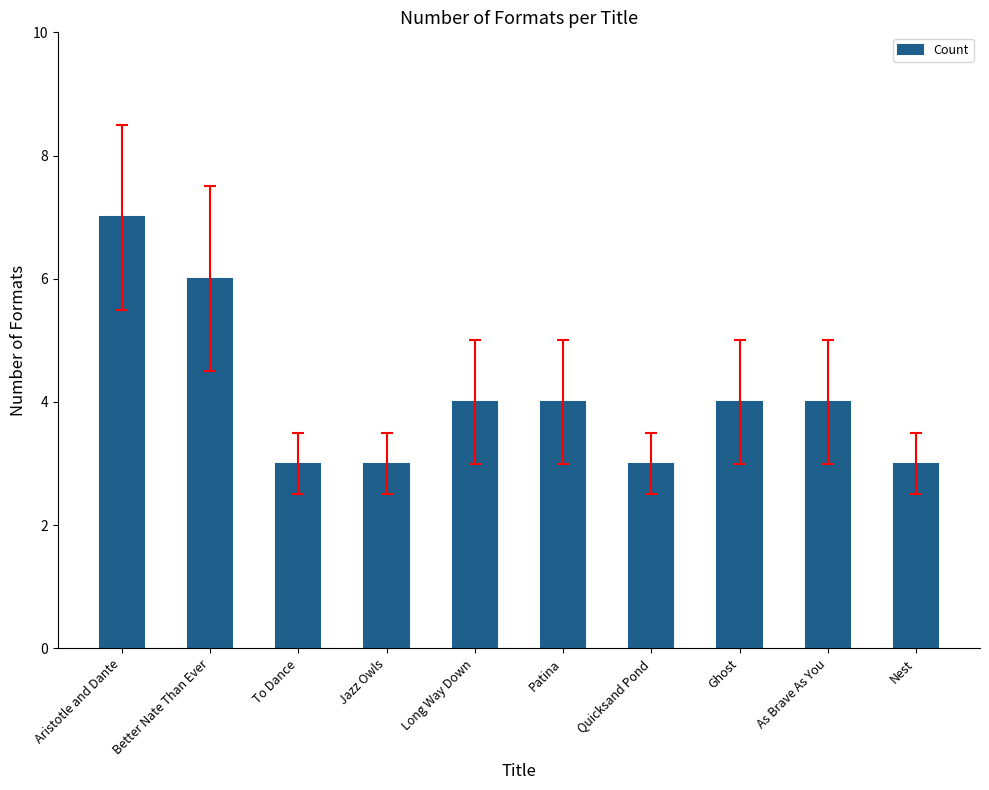

How many bars are there in total?

10